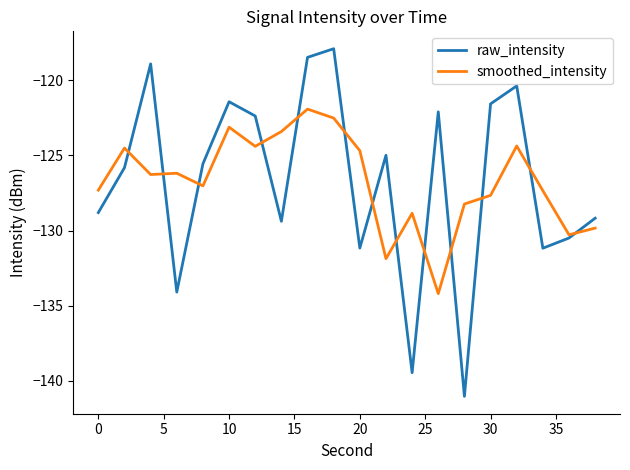

True or false: raw_intensity and smoothed_intensity intersect in this chart.

True